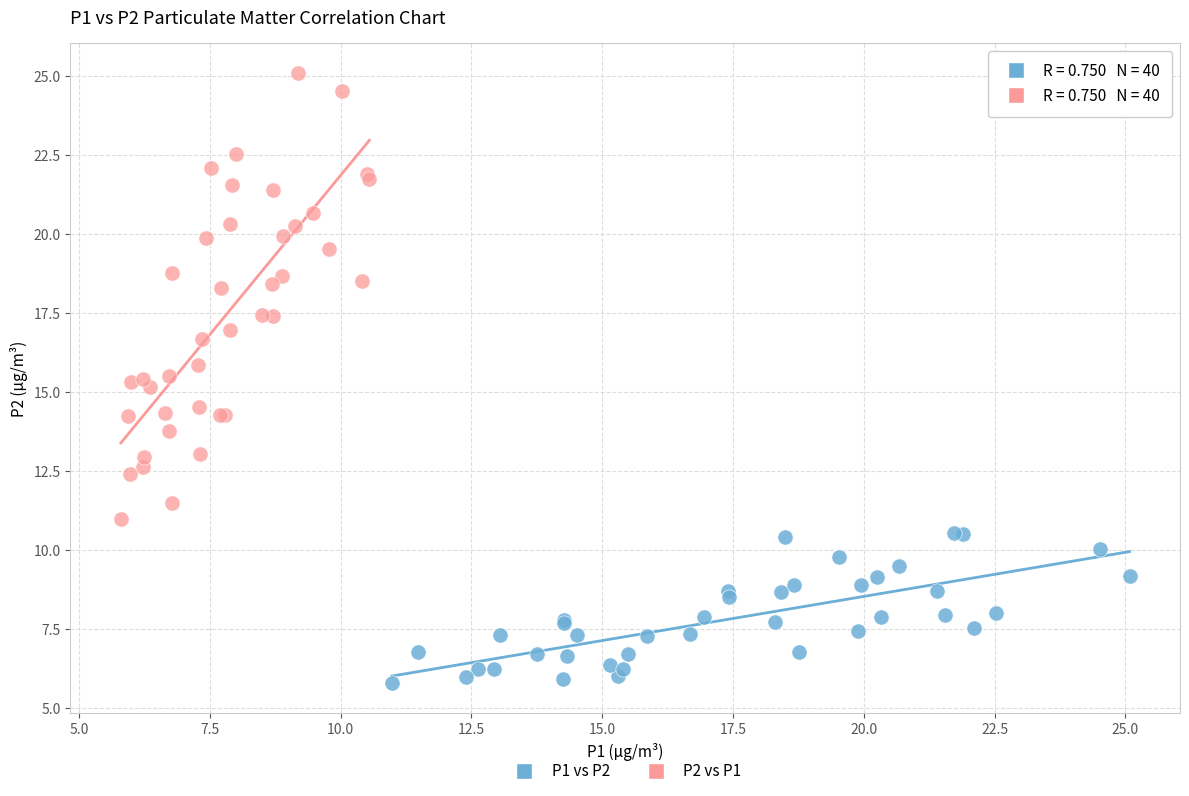

Which series contains the lowest Y value?

P1 vs P2